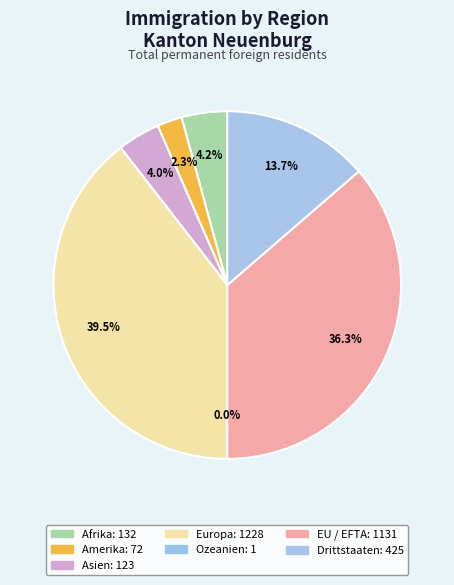

To the nearest percent, what portion does Amerika represent?

2%